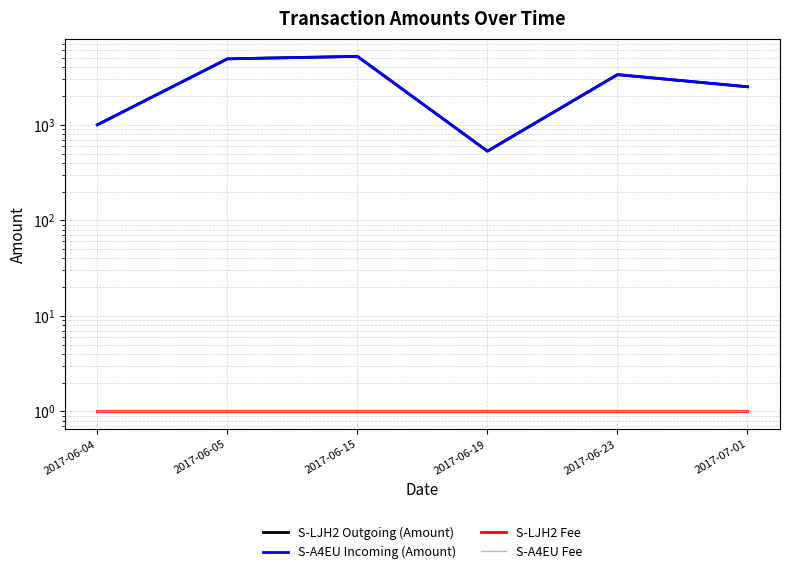

What is the difference between the highest and lowest values at 2017-07-01?

2499